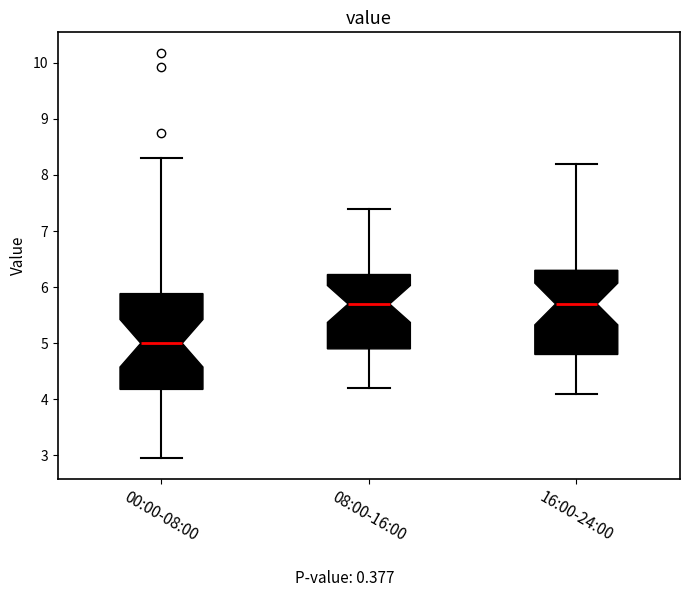

Reading left to right, transcribe this box plot: for each box, give where its median line is, the range the box spans, and where its two whiskers end, as read against the y-axis. The values are not printed on the chart, so give them approximately, as read against the axis.

00:00-08:00: median 5.0, box 4.2 to 5.9, whiskers 3.0 to 8.3
08:00-16:00: median 5.7, box 4.9 to 6.2, whiskers 4.2 to 7.4
16:00-24:00: median 5.7, box 4.8 to 6.3, whiskers 4.1 to 8.2